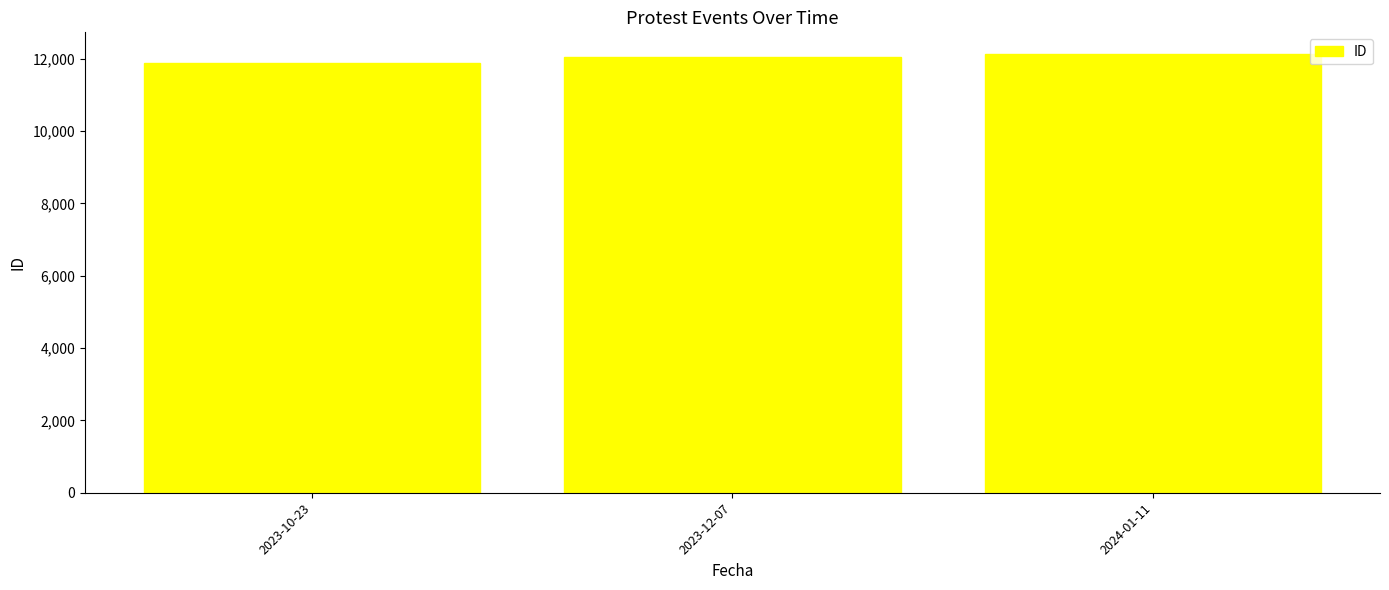

What is the difference between the values at 2024-01-11 and 2023-10-23?

232